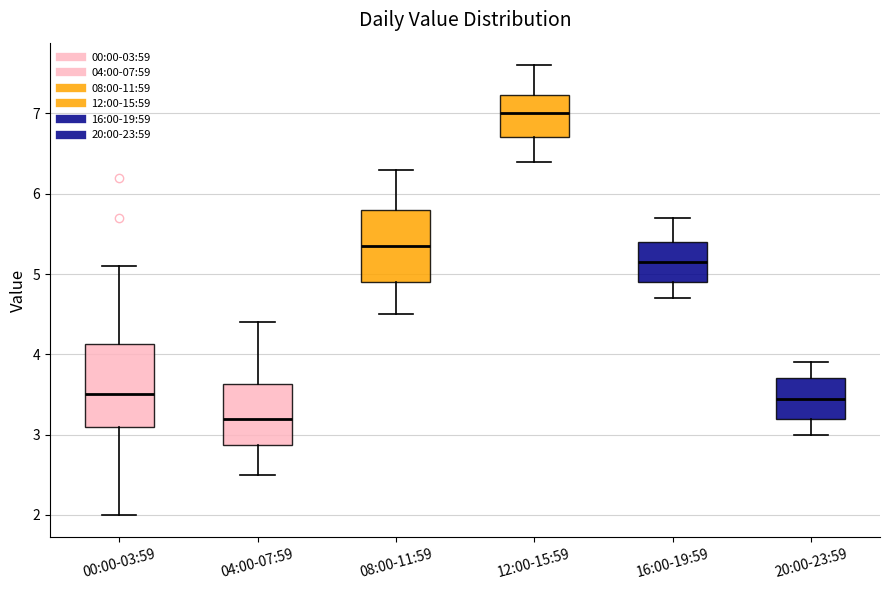

Reading left to right, transcribe this box plot: for each box, give where its median line is, the range the box spans, and where its two whiskers end, as read against the y-axis. The values are not printed on the chart, so give them approximately, as read against the axis.

00:00-03:59: median 3.5, box 3.1 to 4.1, whiskers 2.0 to 5.1
04:00-07:59: median 3.2, box 2.9 to 3.6, whiskers 2.5 to 4.4
08:00-11:59: median 5.4, box 4.9 to 5.8, whiskers 4.5 to 6.3
12:00-15:59: median 7.0, box 6.7 to 7.2, whiskers 6.4 to 7.6
16:00-19:59: median 5.2, box 4.9 to 5.4, whiskers 4.7 to 5.7
20:00-23:59: median 3.5, box 3.2 to 3.7, whiskers 3.0 to 3.9